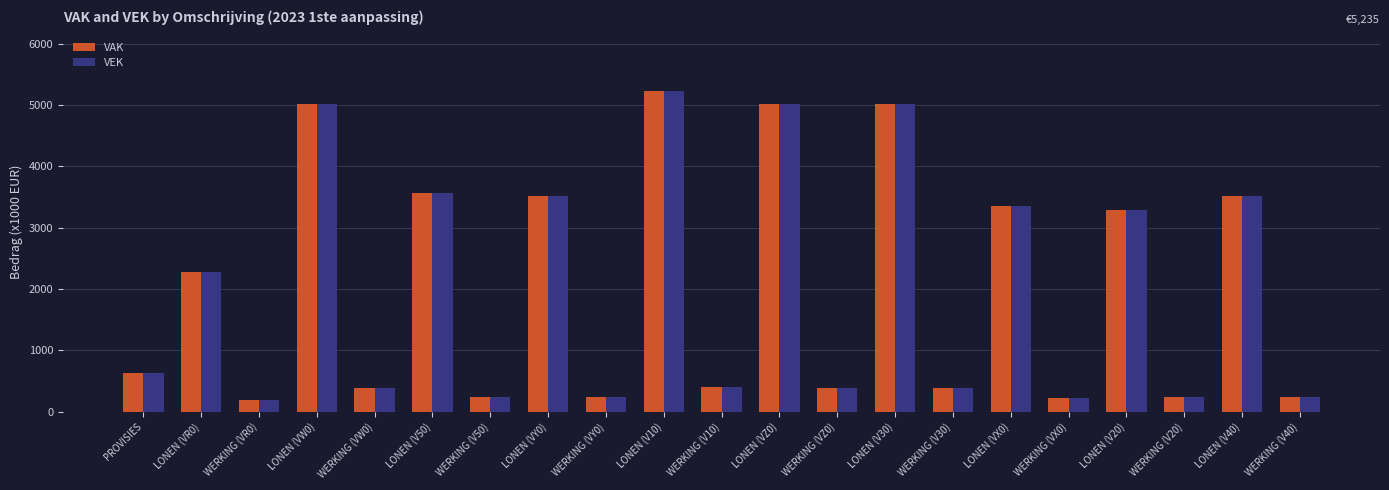

Is the value of VAK at LONEN (V40) greater than the value of VEK at LONEN (VZ0)?

No